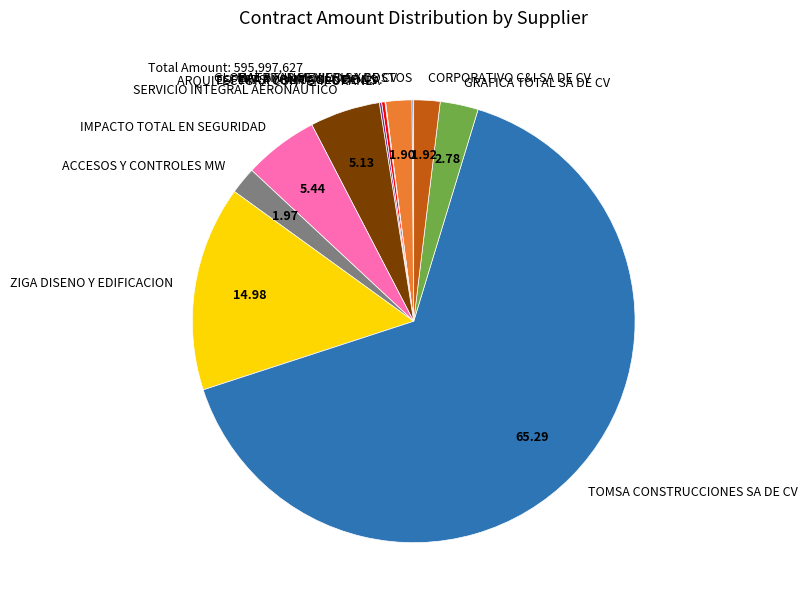

Does TOMSA CONSTRUCCIONES SA DE CV represent more than half of the total?

Yes